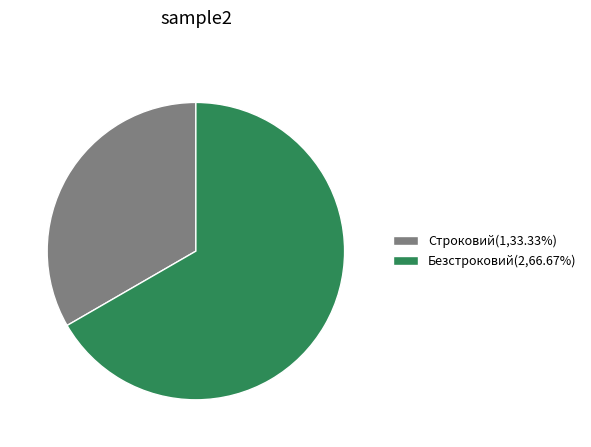

Rank the categories by value from lowest to highest.

Строковий, Безстроковий